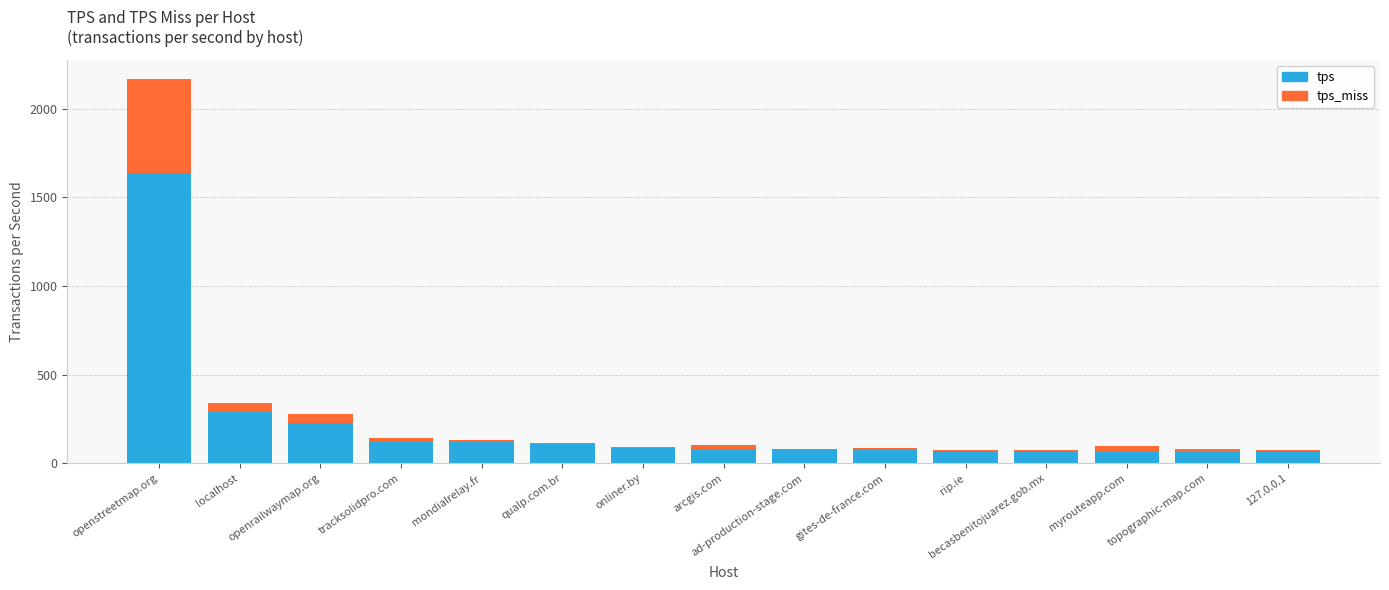

What are all the series names shown in the legend?

tps, tps_miss